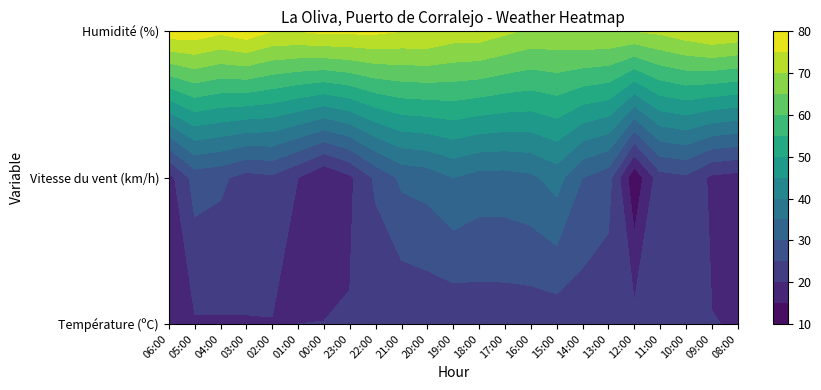

Rank the series by their maximum value, from highest to lowest.

Humidité (%), Vitesse du vent (km/h), Température (ºC)